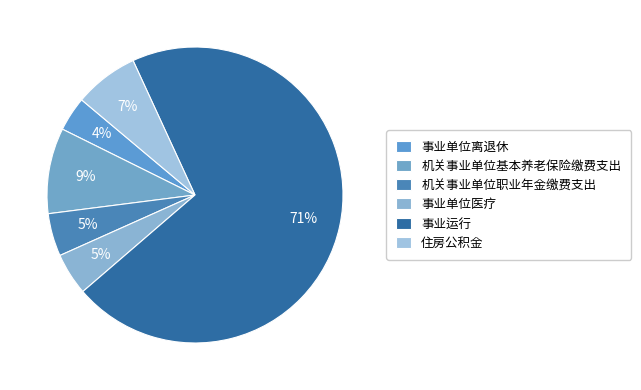

How many slices are in this pie chart?

6